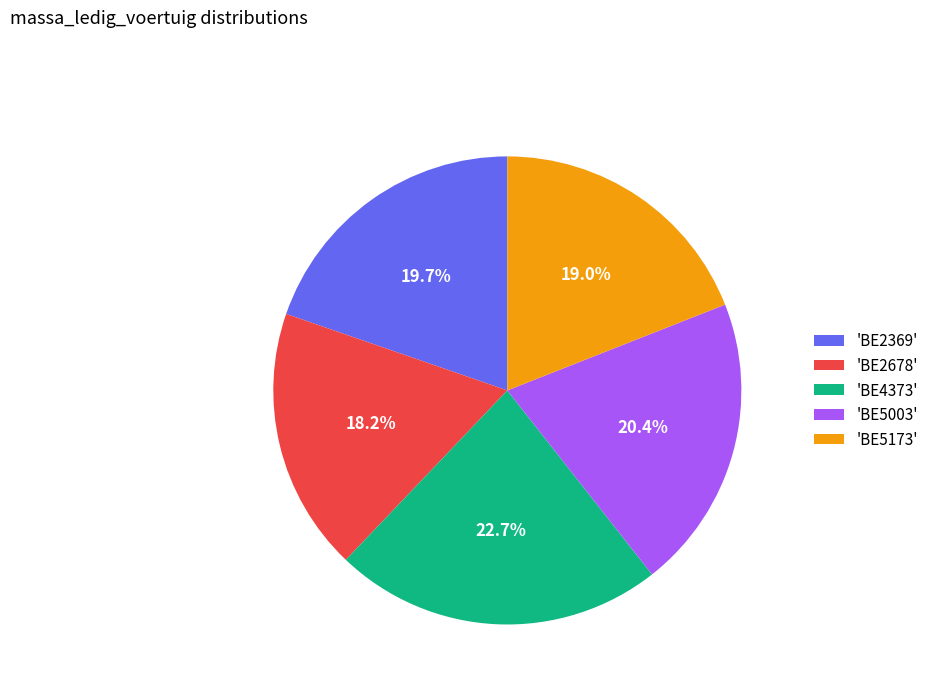

What is the total percentage of 'BE2369' and 'BE4373'?

42.4%